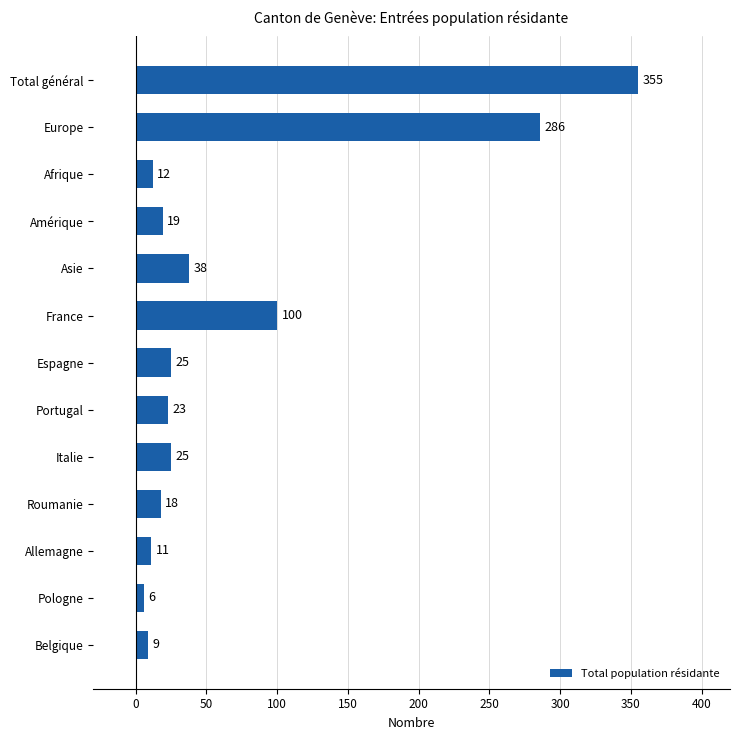

What position from the top is Total général?

1